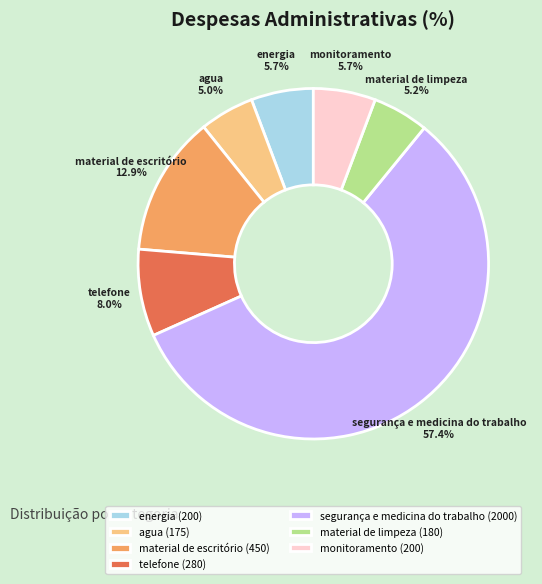

How many slices are in this pie chart?

7